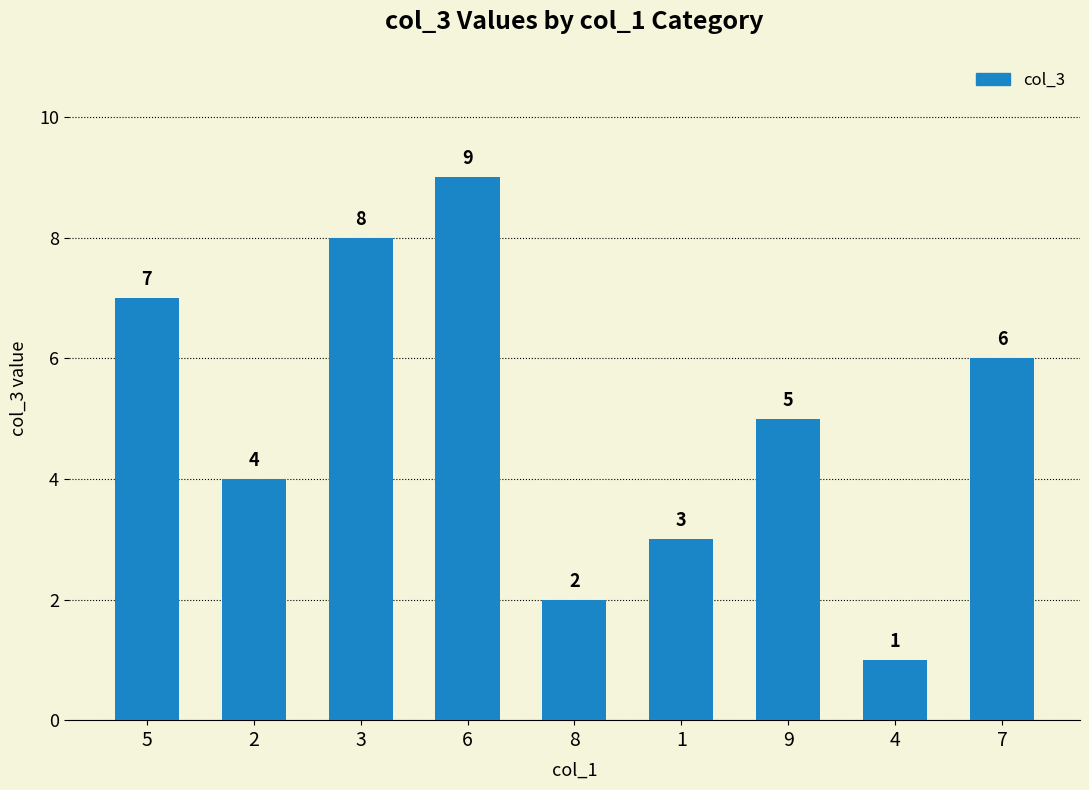

List the labels in order of value, smallest first.

4, 8, 1, 2, 9, 7, 5, 3, 6